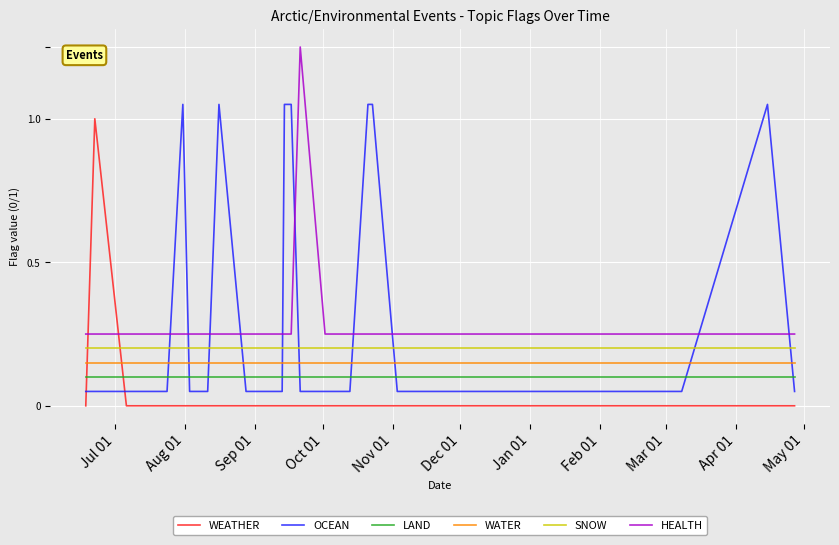

Is the value of LAND at 14 greater than the value of WATER at Mar 01?

No